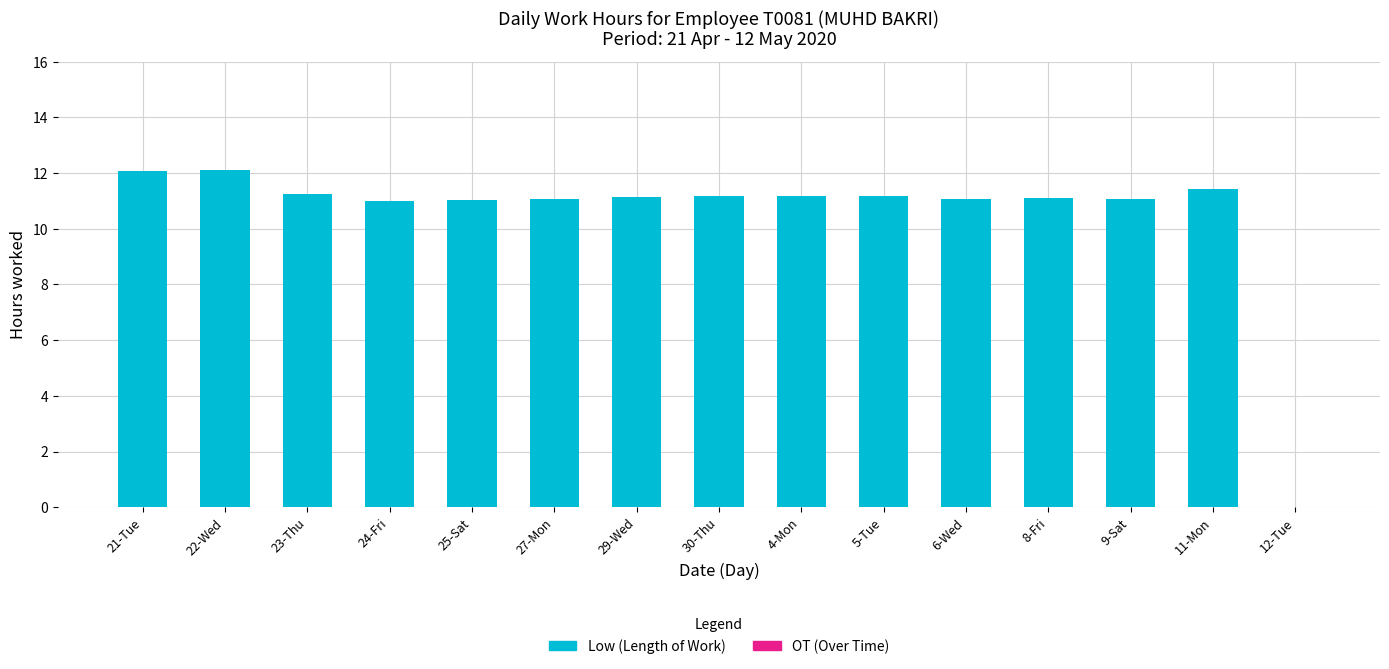

What is the maximum value shown in the chart?

12.1